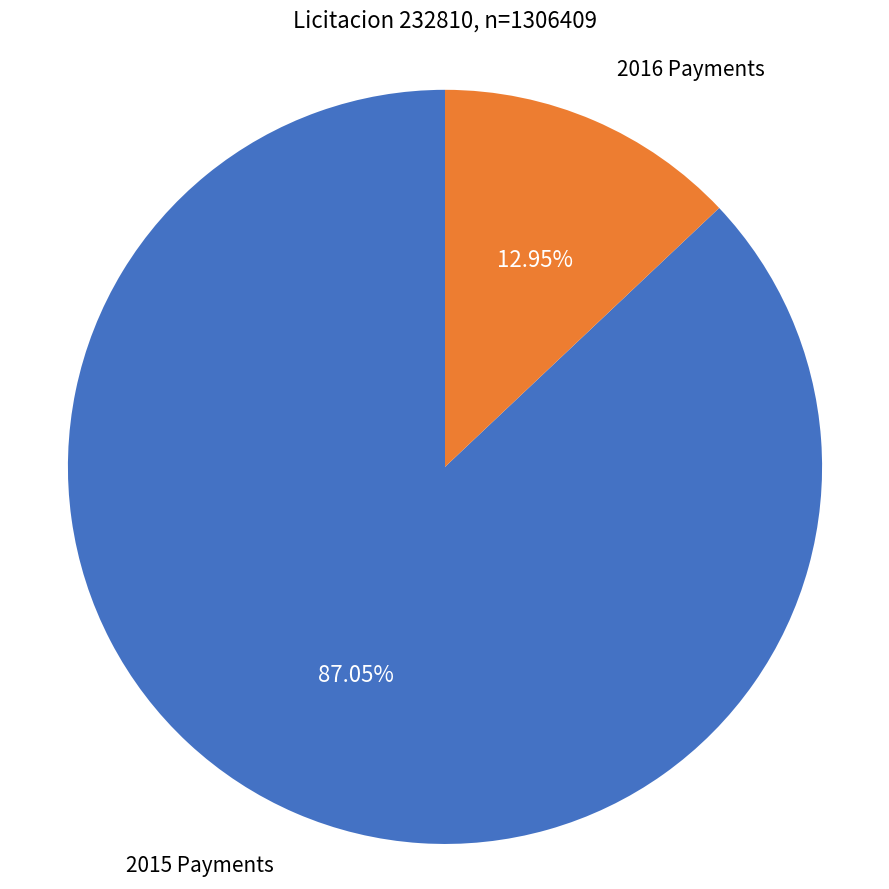

Is there a majority slice in this chart?

Yes